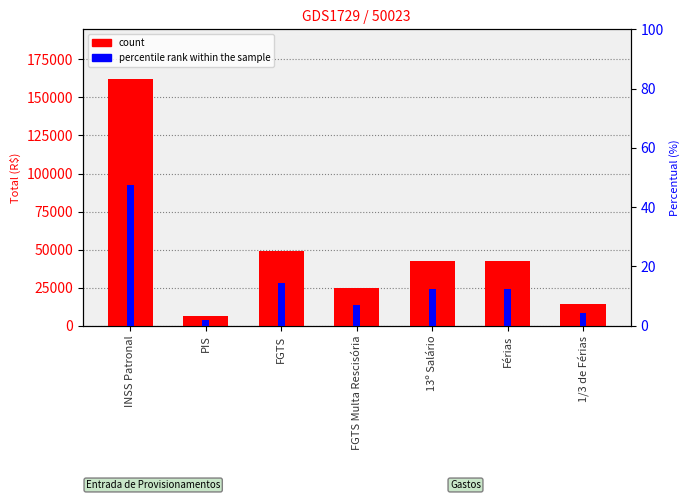

At which label does Total (R$) first exceed 42724?

INSS Patronal